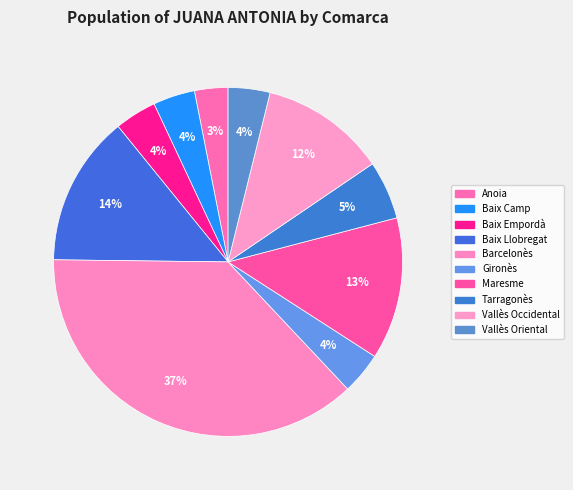

How many segments does this pie chart have?

10